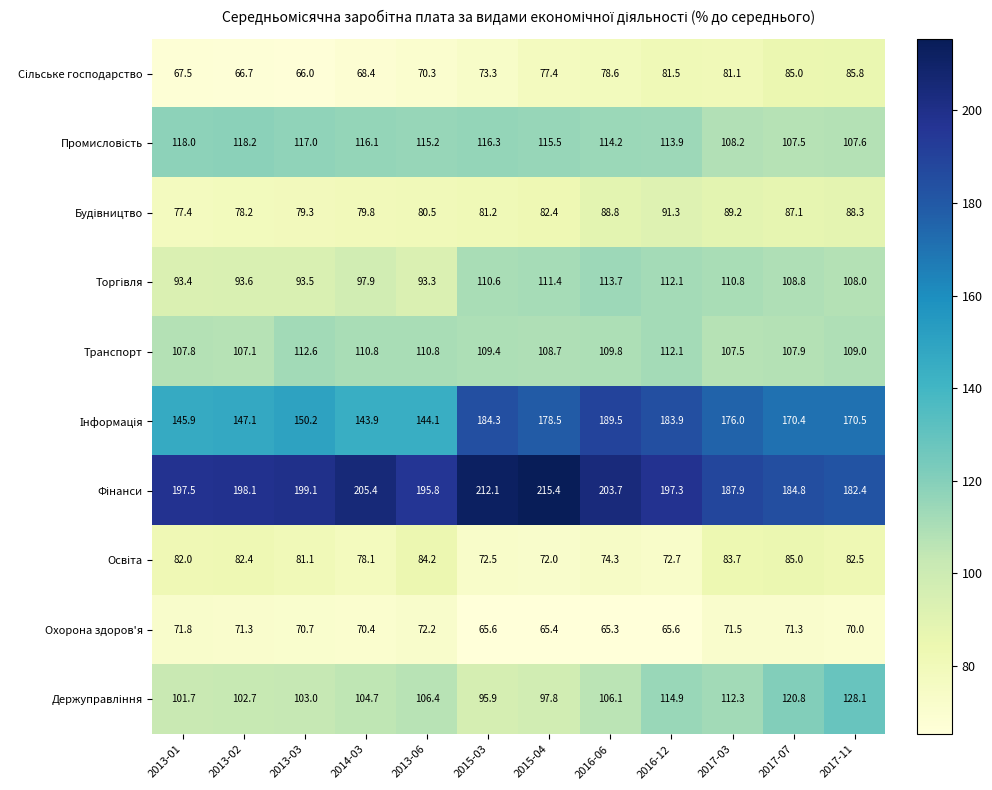

At which label is Транспорт closest to 109?

2017-11